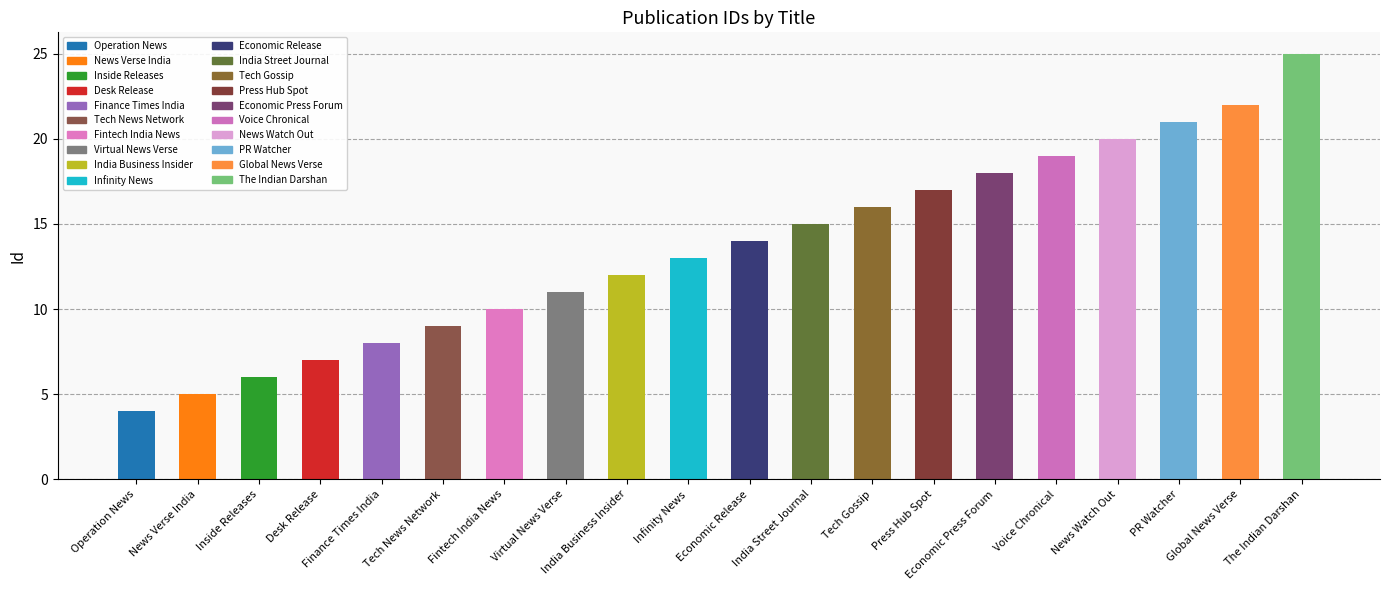

How many bars are there in total?

20